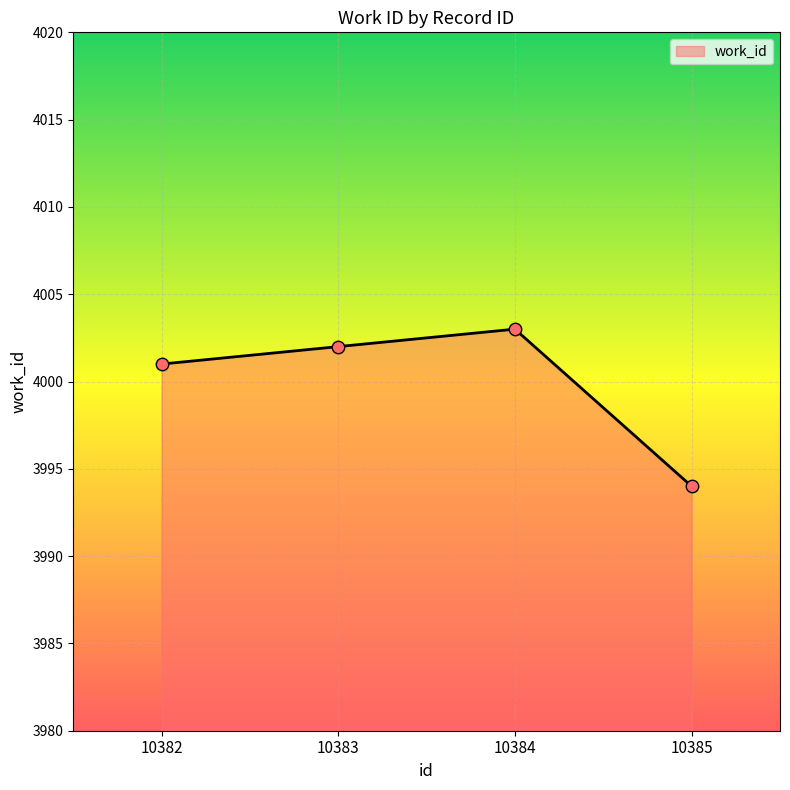

What is the change in value from 10383 to 10385?

-8